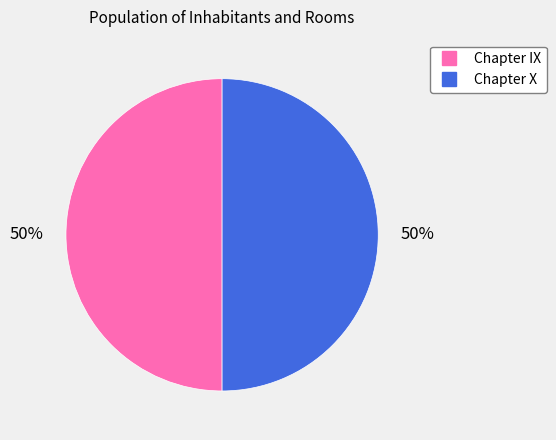

To the nearest percent, what is the average slice percentage?

50%